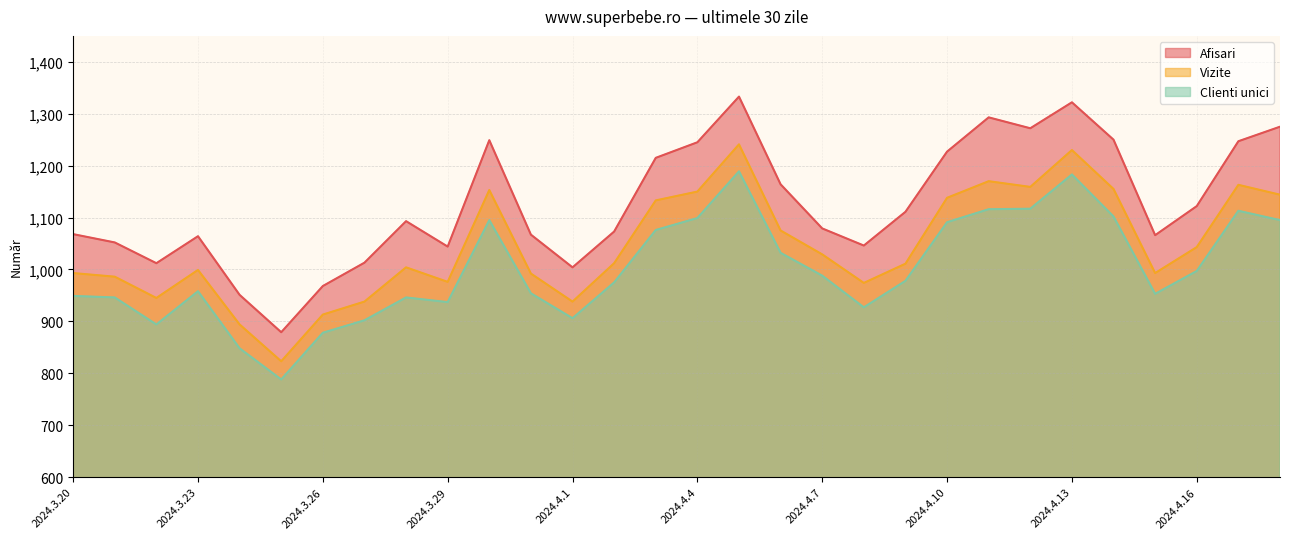

Where does the Afisari series first go above 1093?

2024.3.30